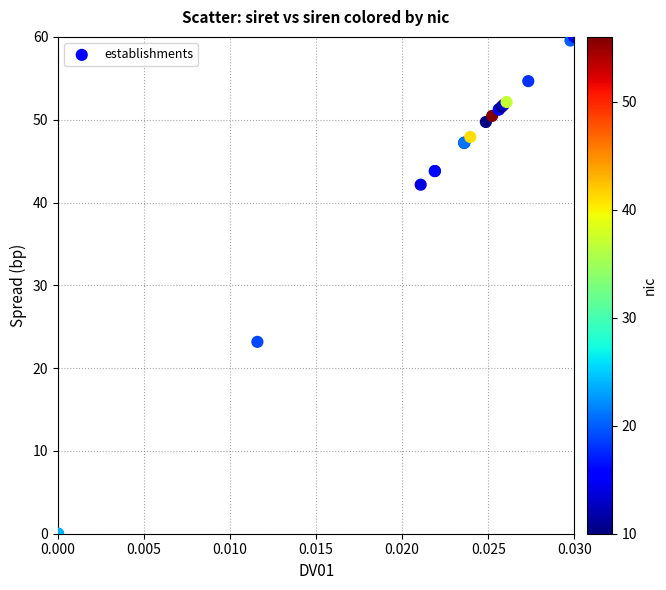

What Y value in the scatter plot is closest to 30?

23.2